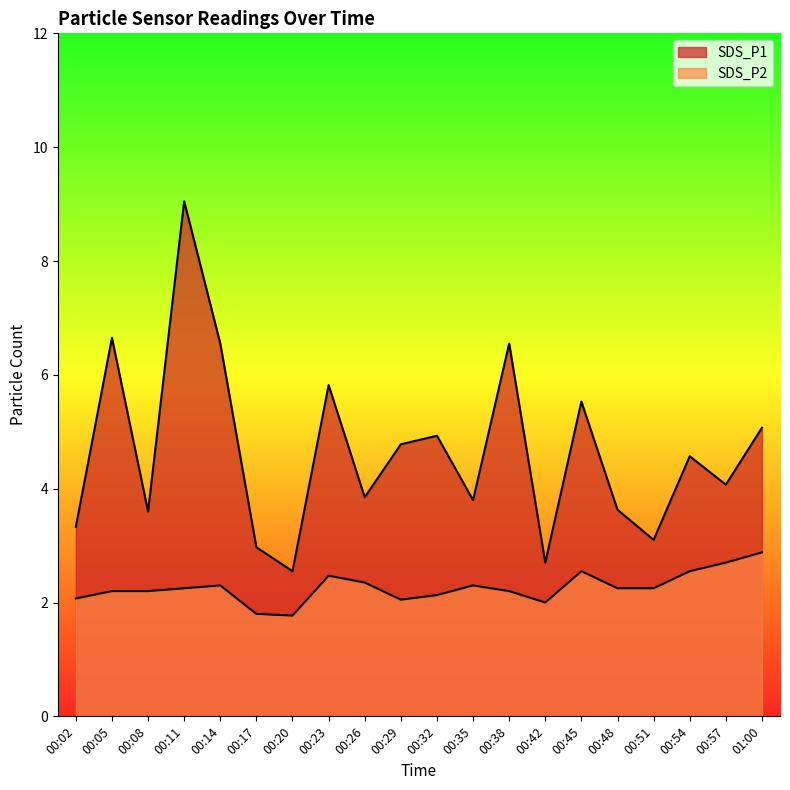

What position from the right is 00:20?

14